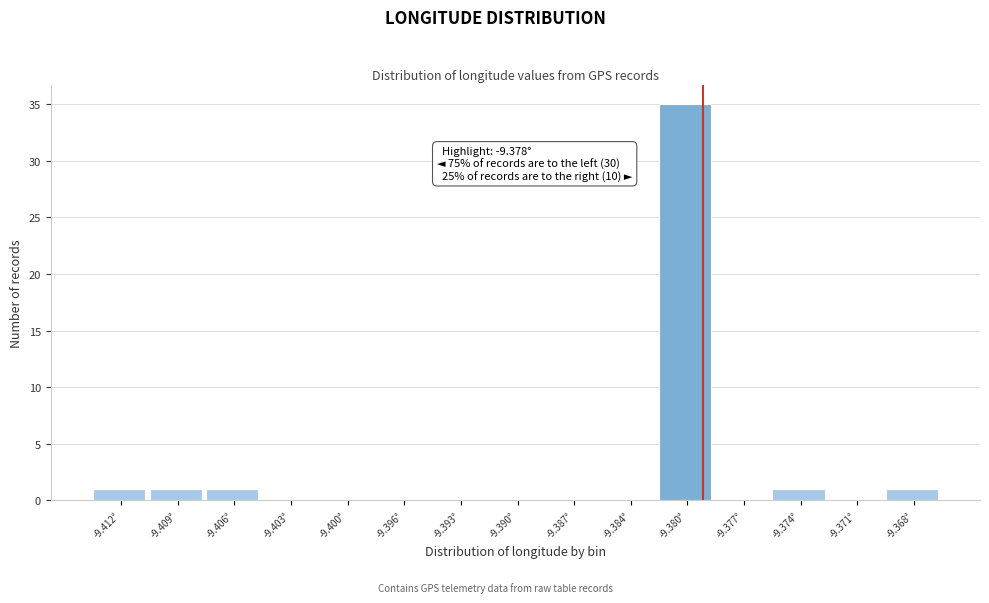

Reading left to right, extract all data points from this chart.

-9.412°=1	-9.409°=1	-9.406°=1	-9.403°=0	-9.400°=0	-9.396°=0	-9.393°=0	-9.390°=0	-9.387°=0	-9.384°=0	-9.380°=35	-9.377°=0	-9.374°=1	-9.371°=0	-9.368°=1